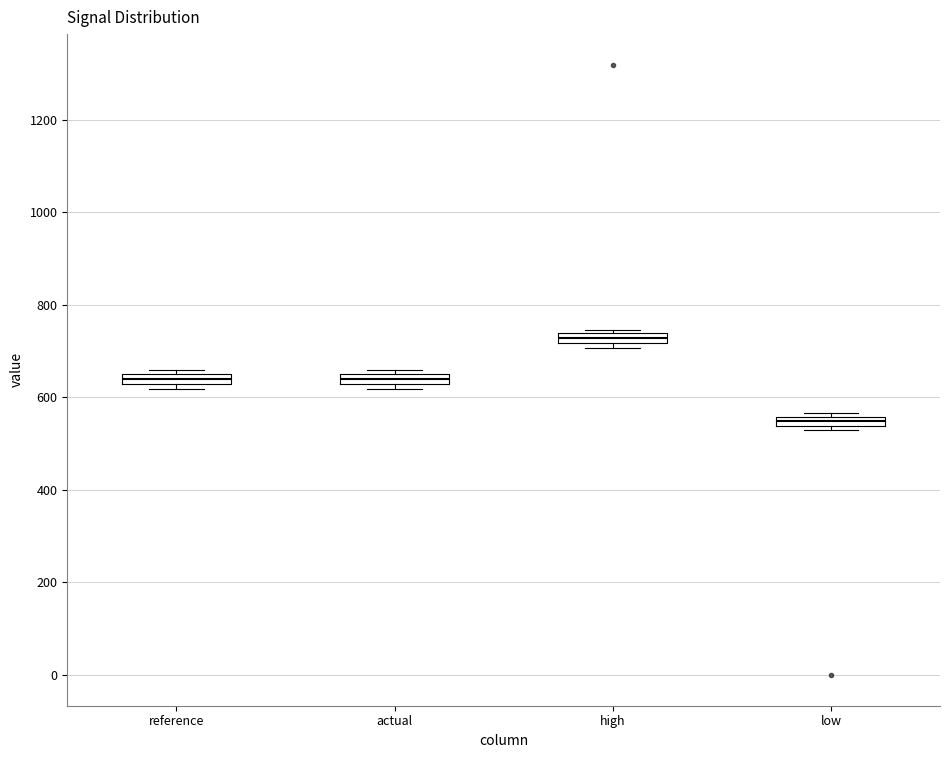

Which box's median line is the highest?

high